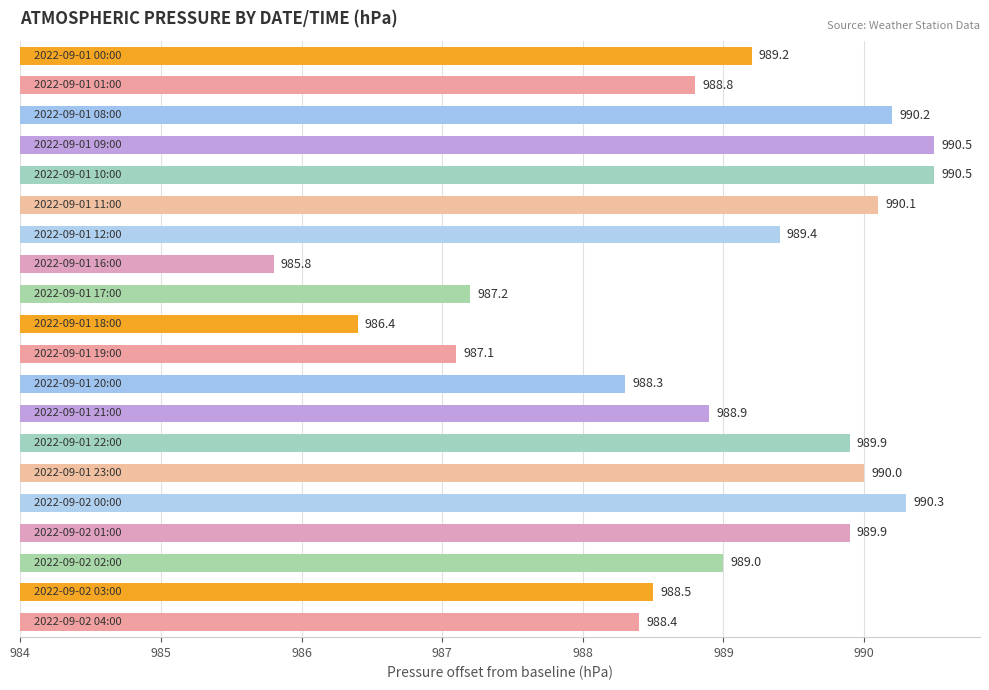

Are the bars grouped side by side (vs. stacked)?

No